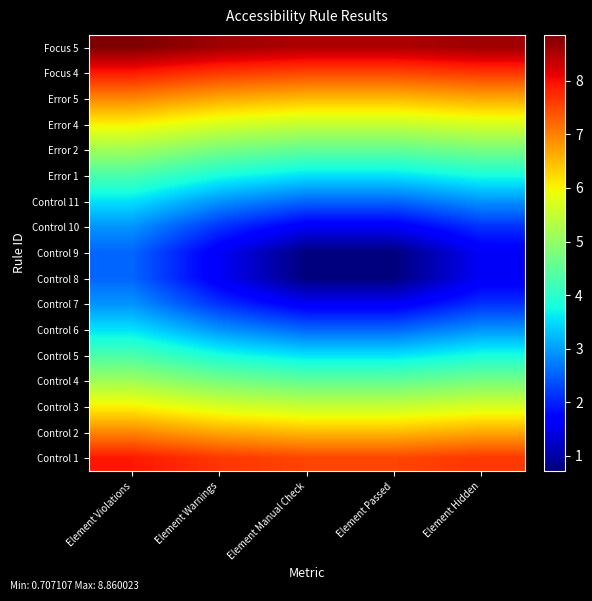

What is the difference between the highest and lowest values at Element Manual Check?

7.8